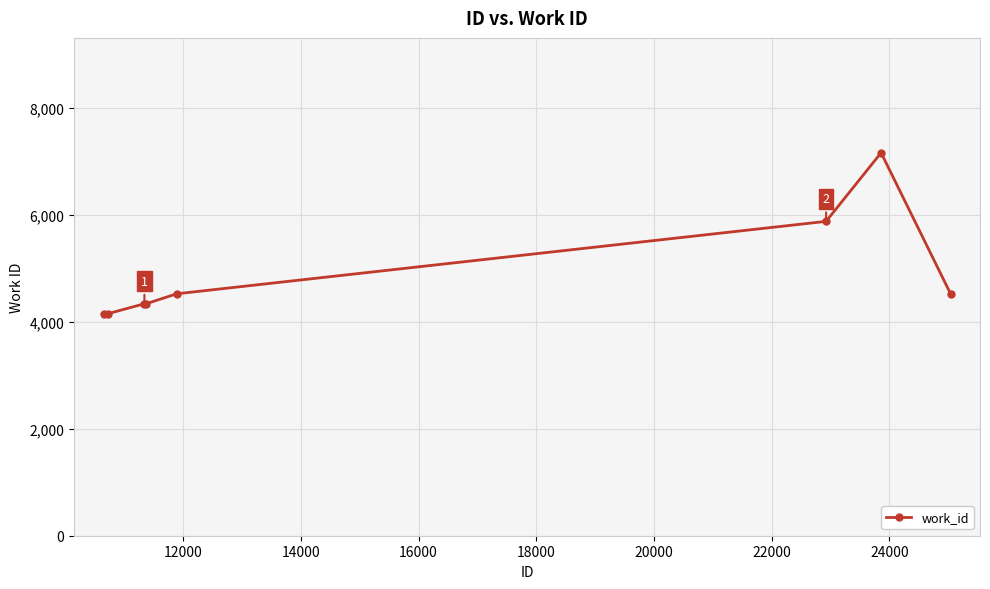

What is the maximum value shown in the chart?

7163